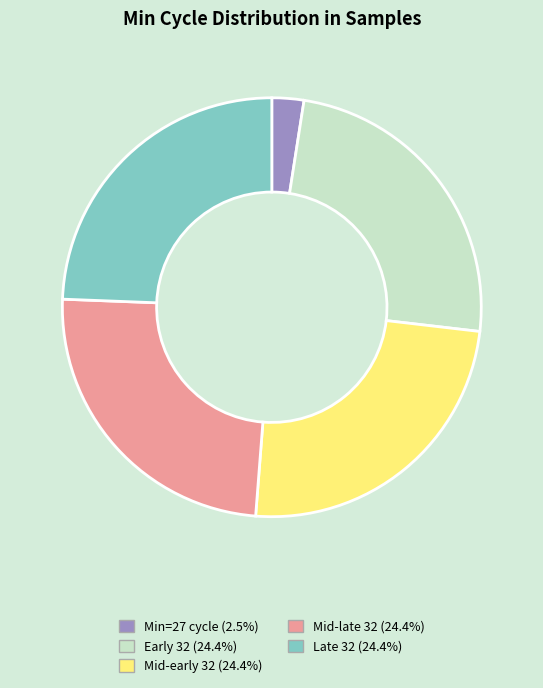

Does any single category account for the majority?

No